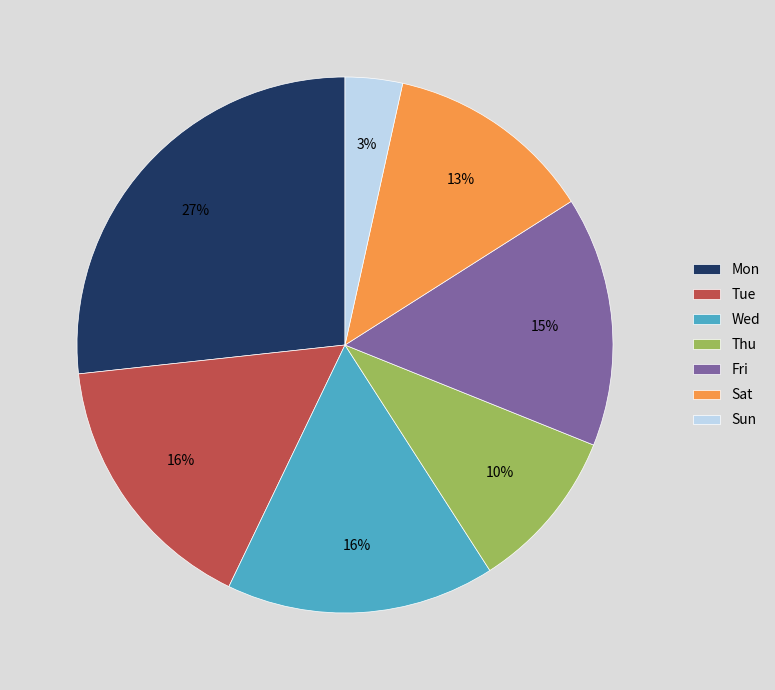

Which category has the smallest portion of the pie?

Sun